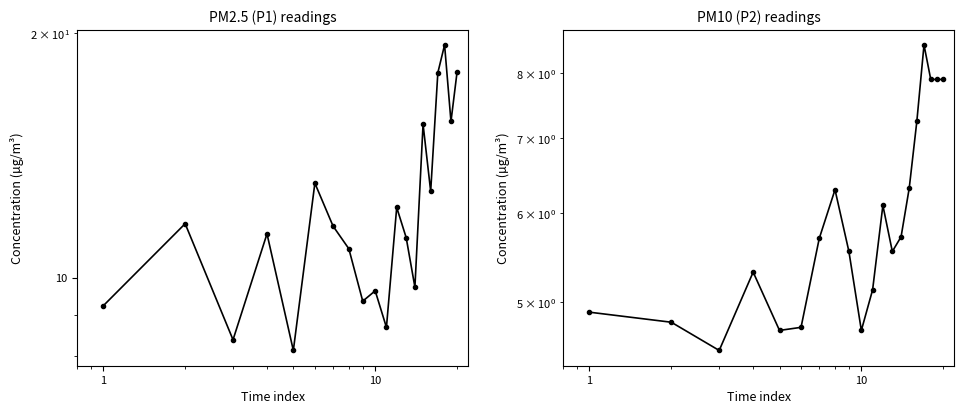

Which series has the largest total across all categories?

P1